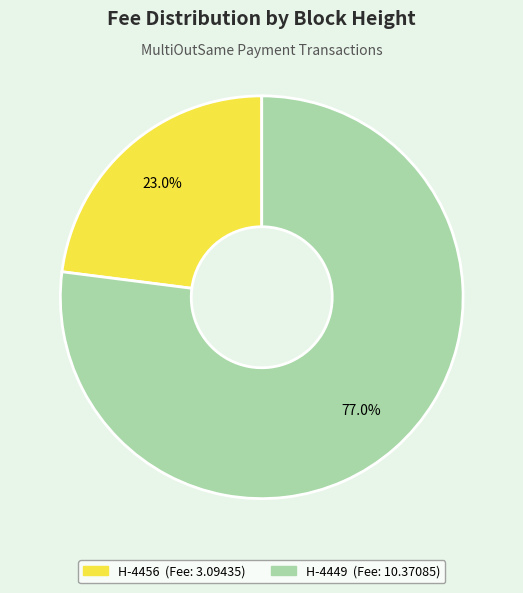

Is there any slice that represents more than half of the pie?

Yes